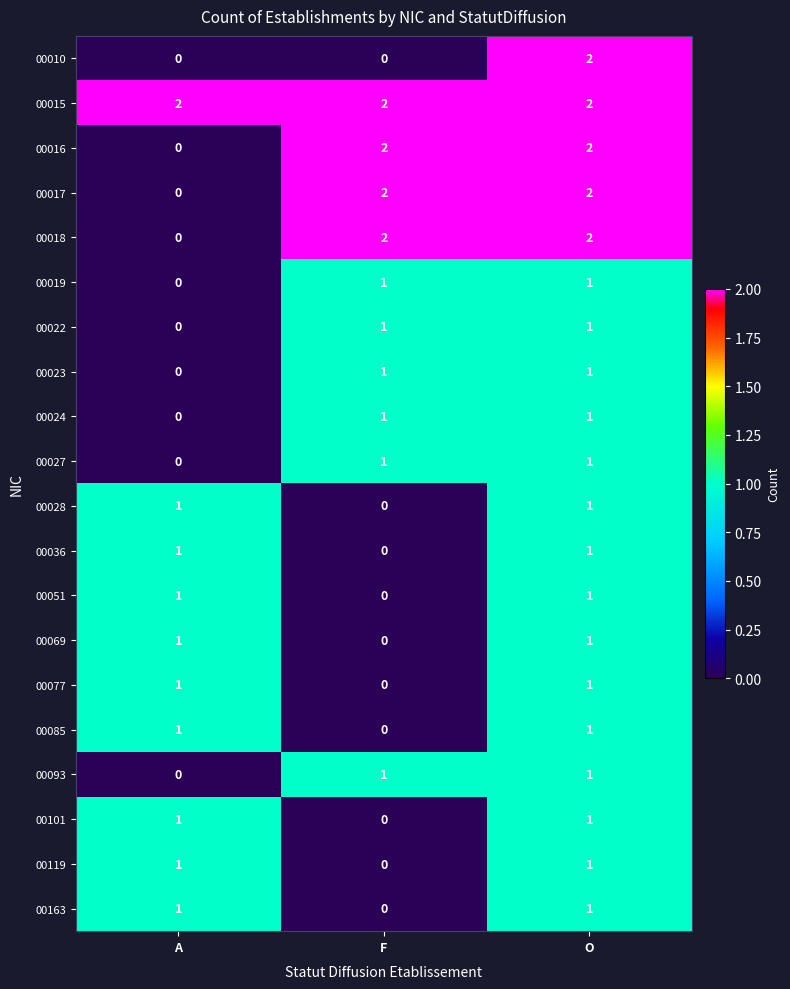

The 00163 series shows 0 at F. True or false?

True